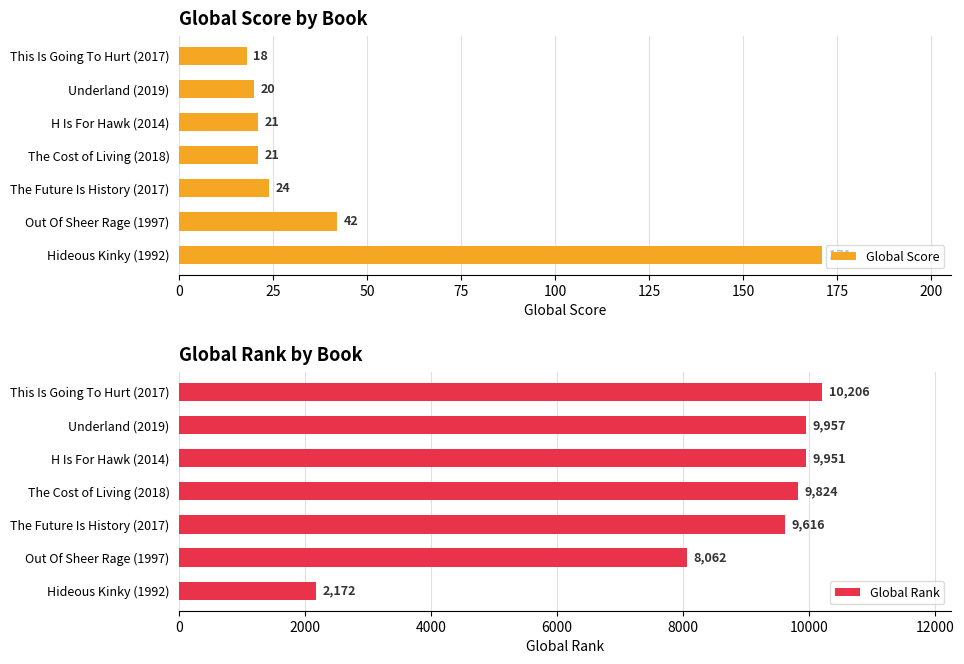

Reading left to right, what are all the values shown in this chart?

Global Score: 171	42	24	21	21	20	18
Global Rank: 2172	8062	9616	9824	9951	9957	10206